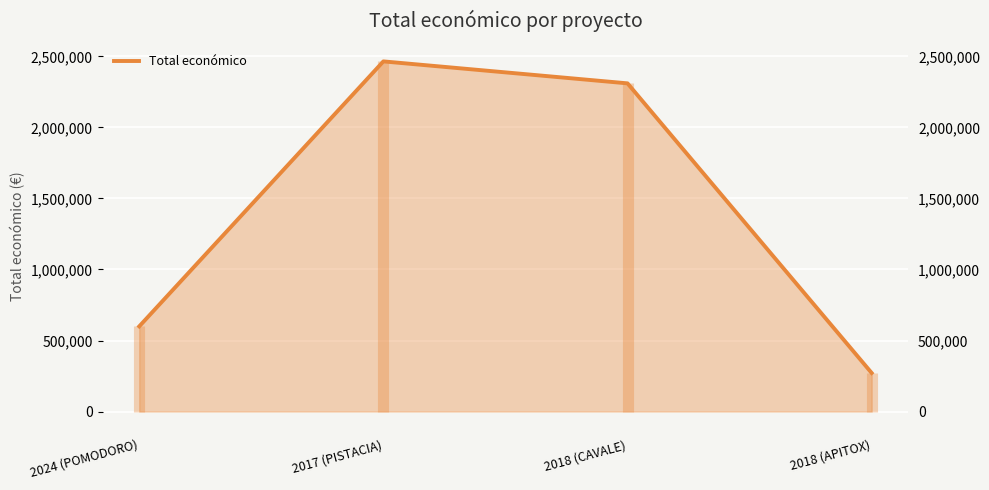

Reading left to right, list all the values displayed in this chart.

2024 (POMODORO)=599540	2017 (PISTACIA)=2464572	2018 (CAVALE)=2310026	2018 (APITOX)=271552